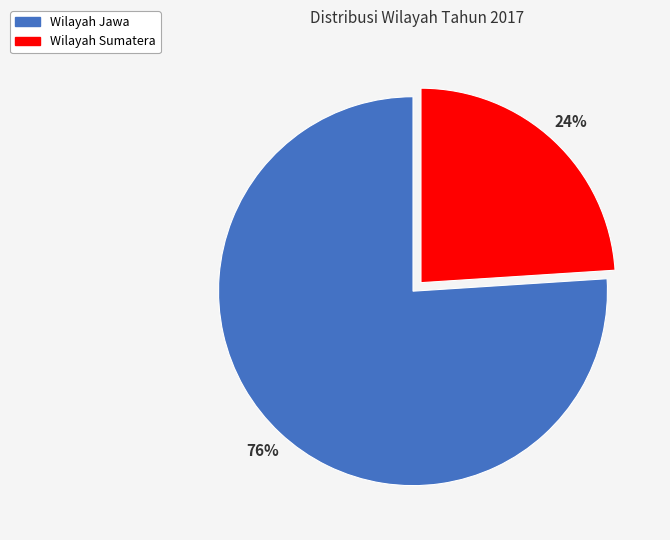

To the nearest percent, what percentage of the pie is Wilayah Sumatera?

24%